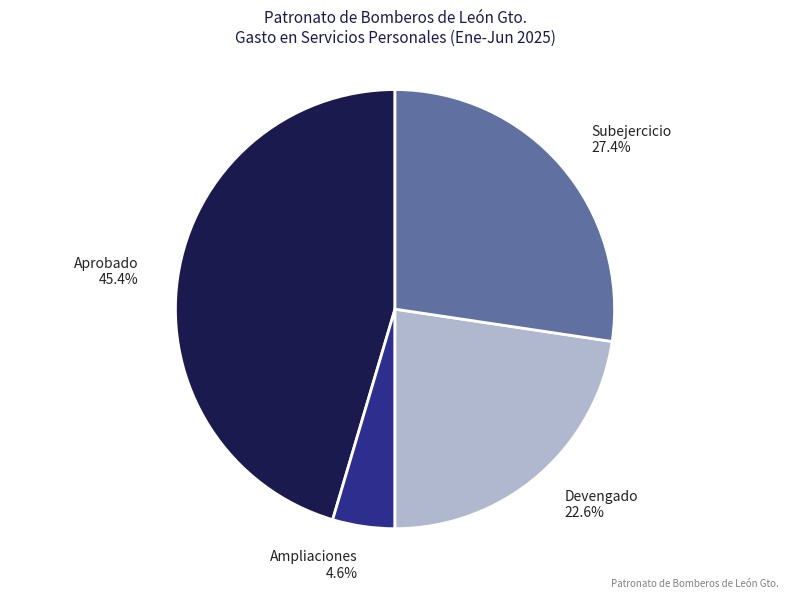

To the nearest percent, what percentage of the pie is Subejercicio?

27%